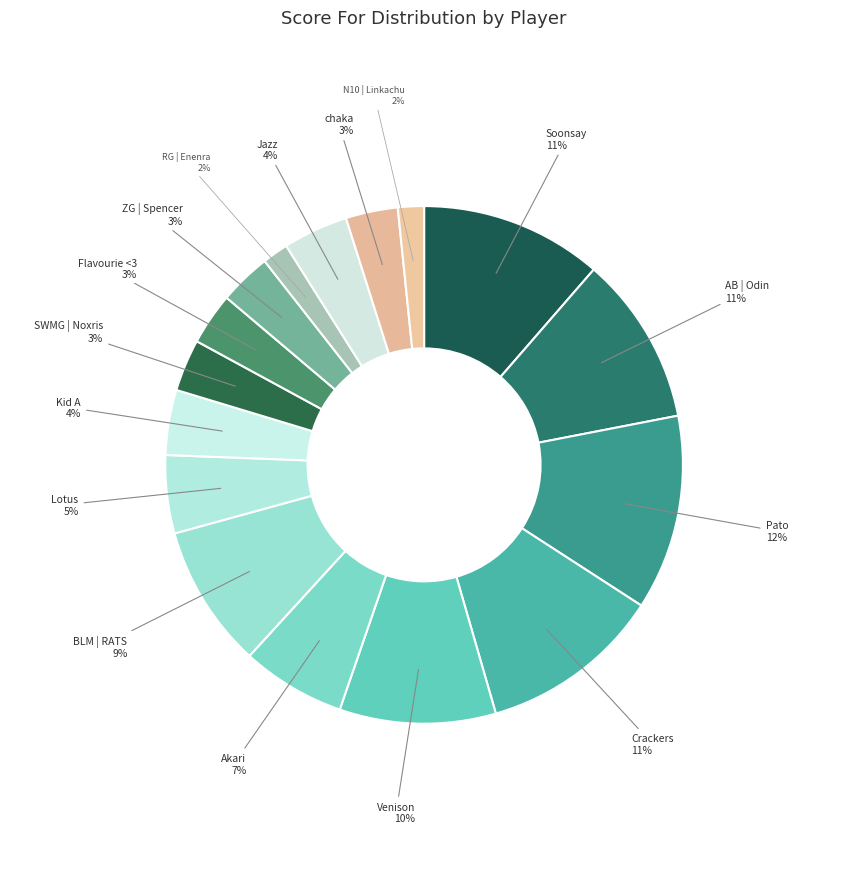

To the nearest percent, what is the average slice percentage?

6%